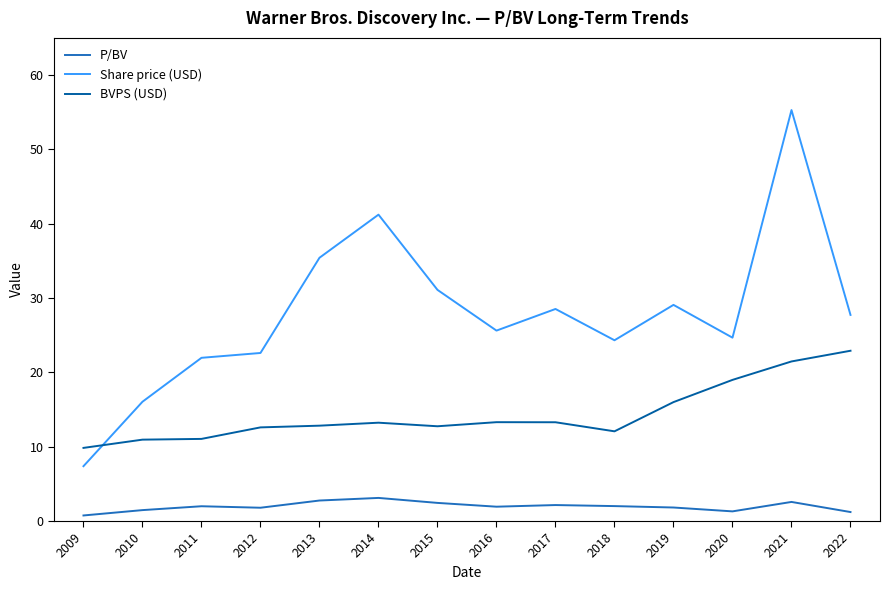

Between which two adjacent categories do Share price (USD) and BVPS (USD) first intersect?

2009 and 2010